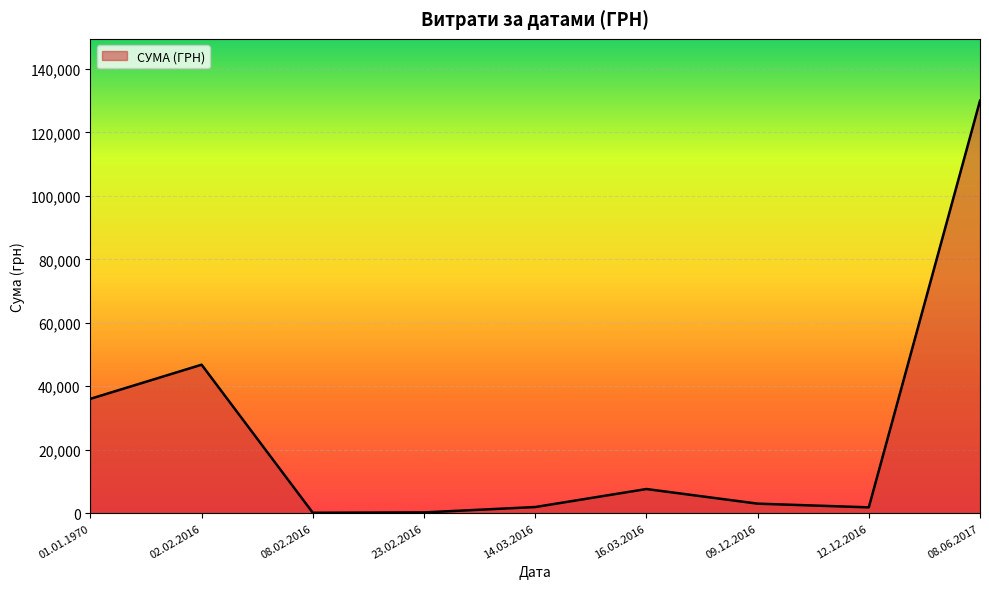

How many interior local peaks (higher than both neighbors) does the data have?

2